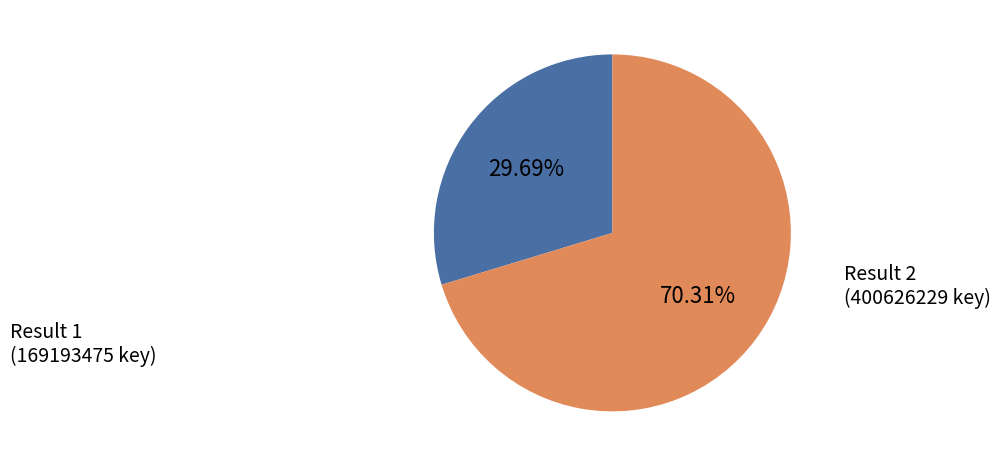

Does any single category account for the majority?

Yes